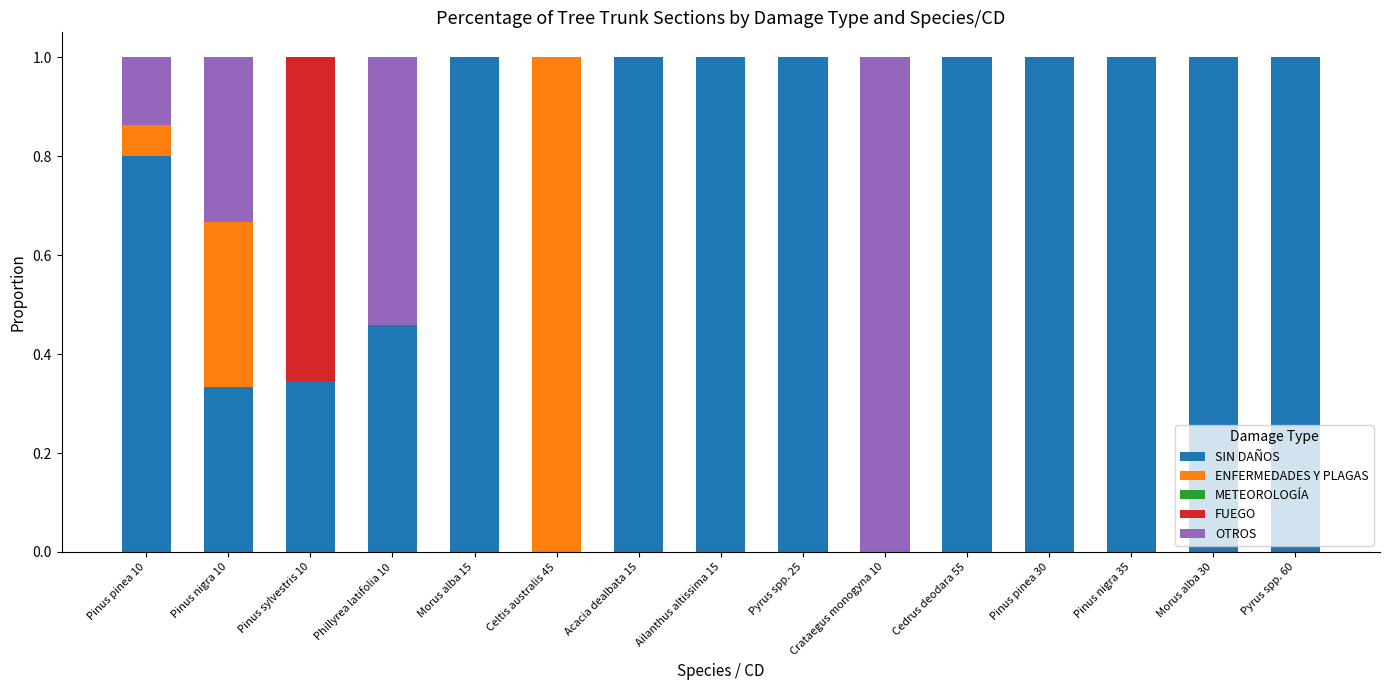

True or false: SIN DAÑOS has a value of 1.0 at Morus alba 15.

True